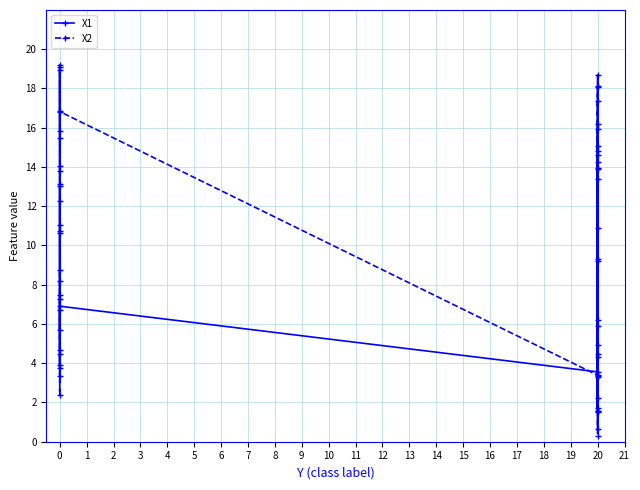

Is it true that X2 equals 6.8 at 20?

False